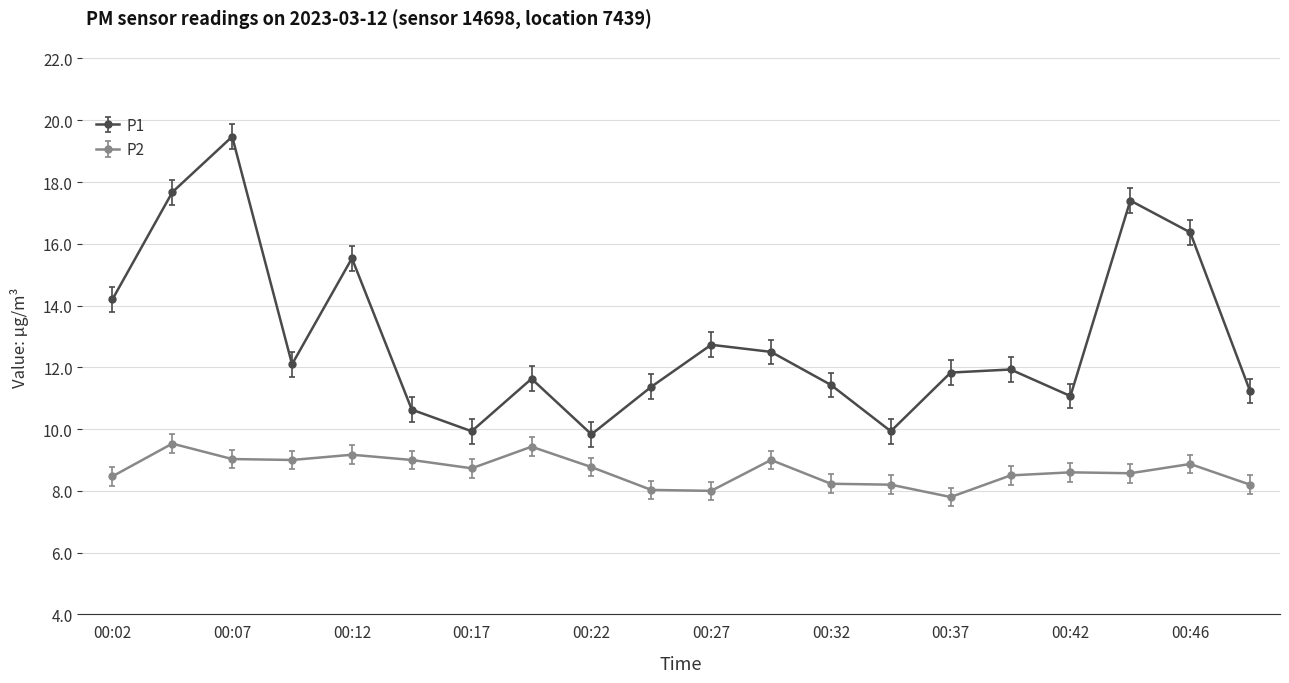

Which series has the largest range (max minus min)?

P1